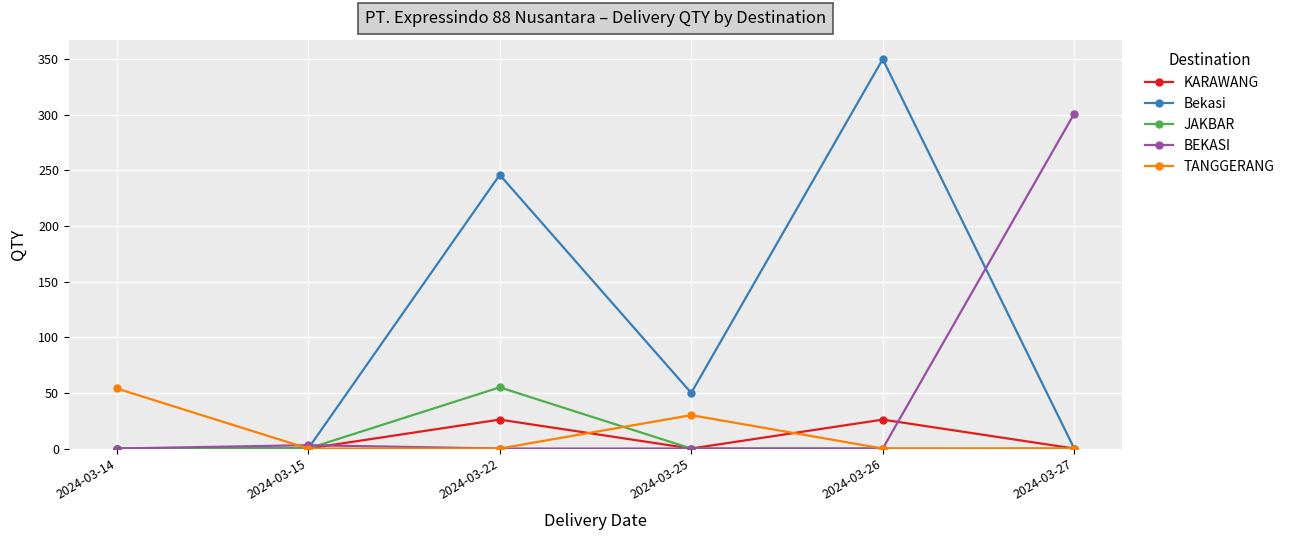

Is the value of KARAWANG at 2024-03-27 greater than the value of Bekasi at 2024-03-26?

No